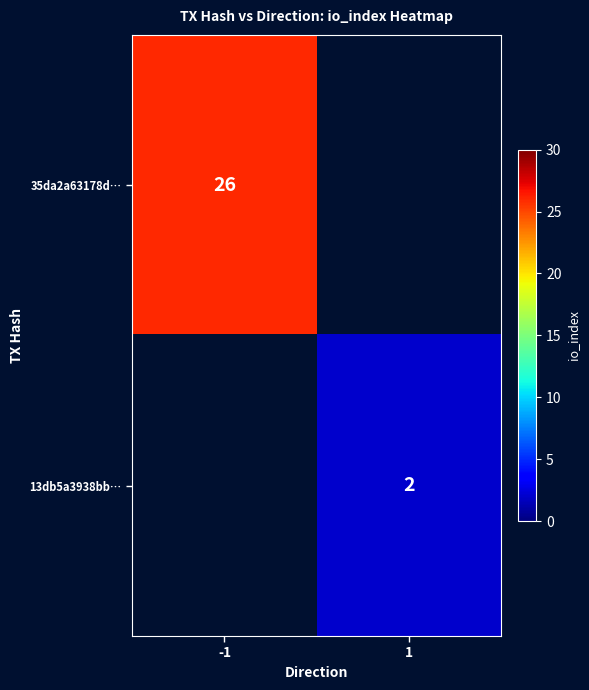

Is it true that 13db5a3938bb… equals 3 at 1?

False